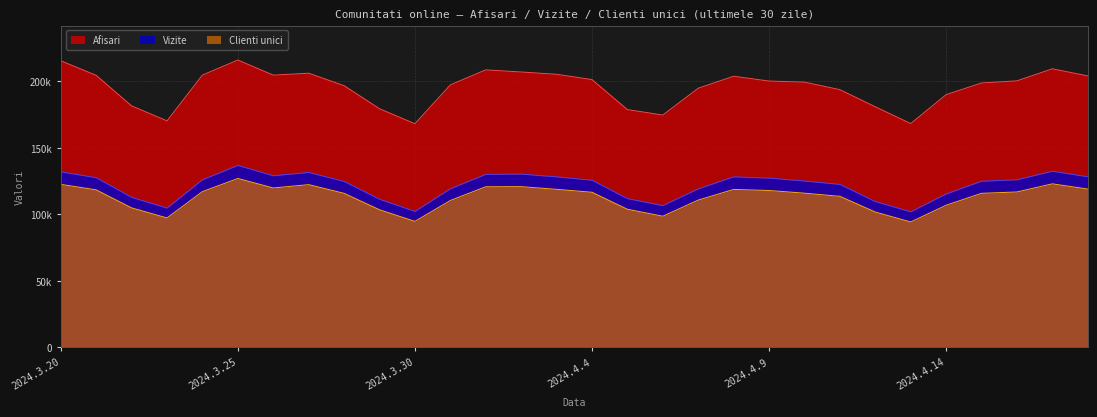

What is the average value of the Clienti unici series?

112967